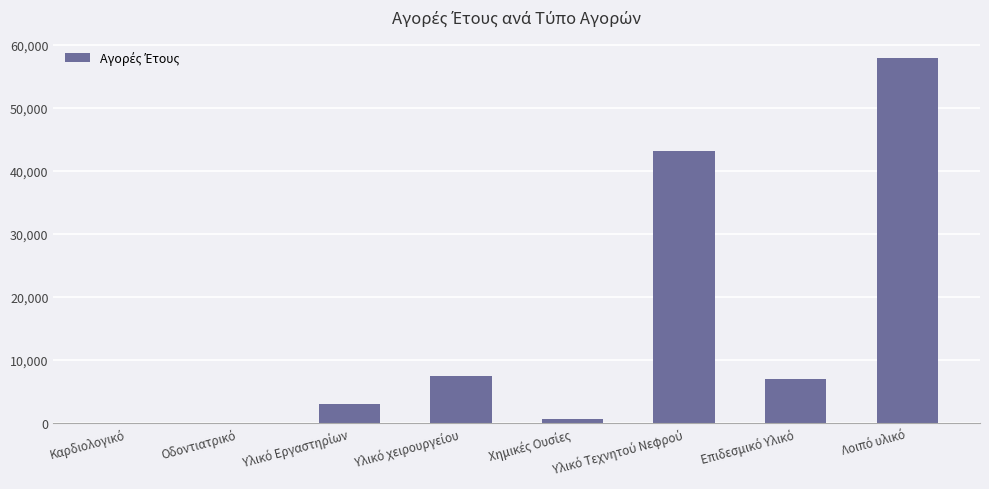

What is the greatest value displayed?

57890.2